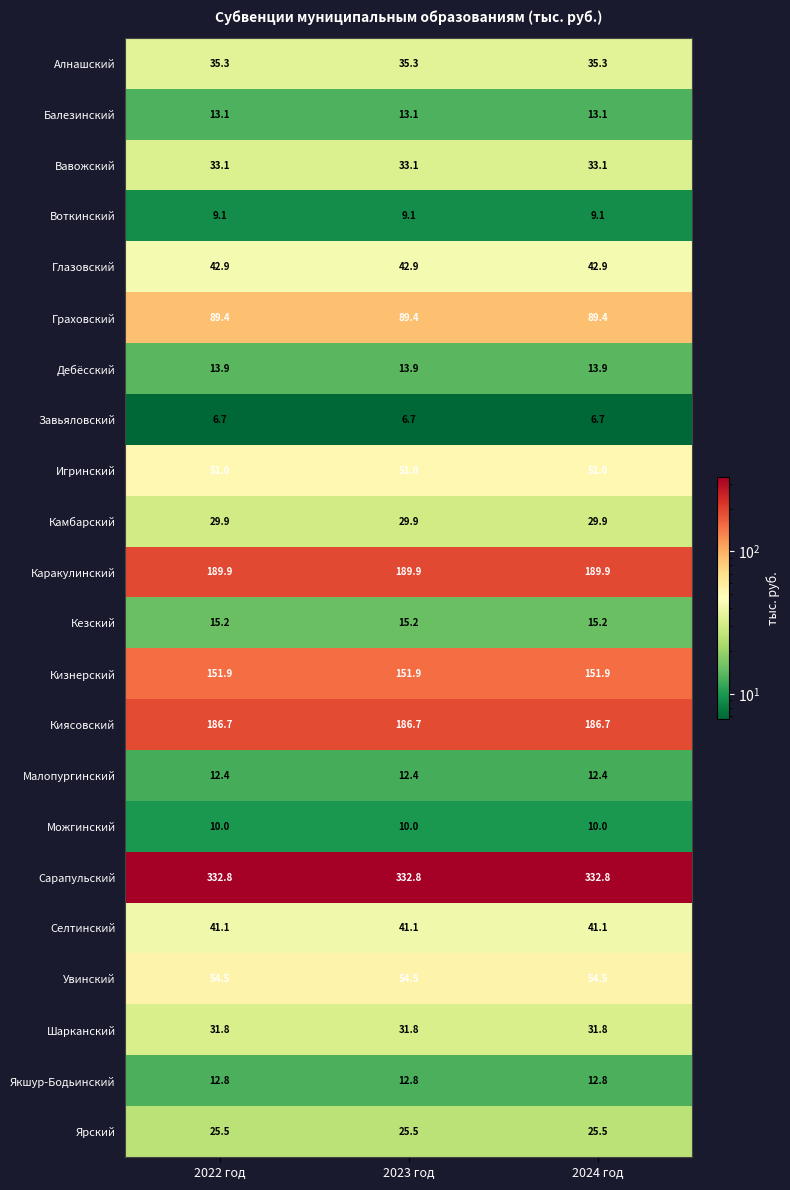

Is it true that Якшур-Бодьинский equals 12.8 at 2022 год?

True